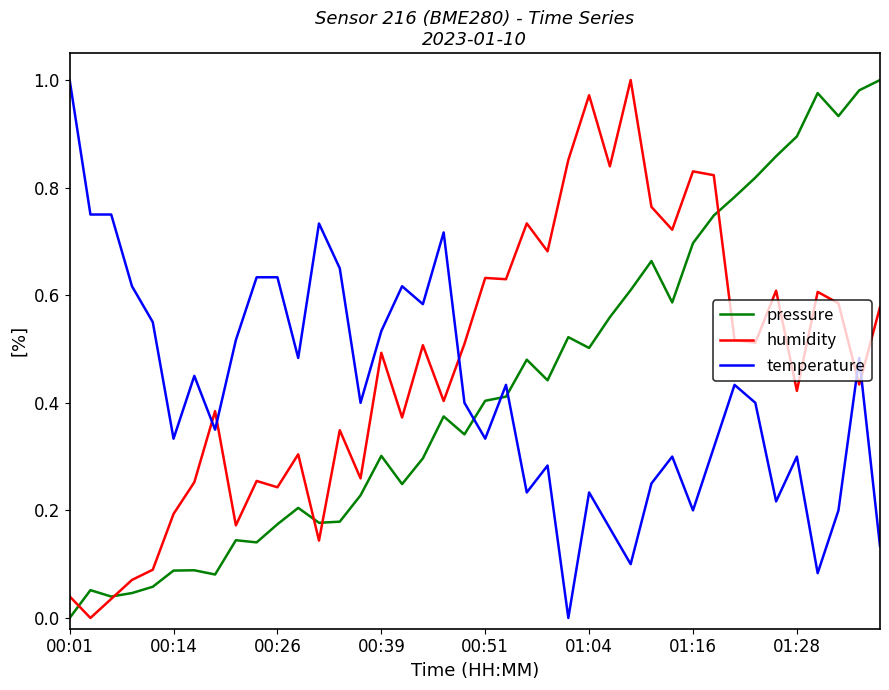

What are all the series names shown in the legend?

pressure, humidity, temperature